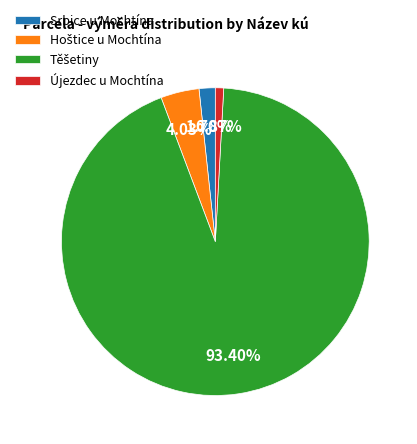

Combined, do Srbice u Mochtína and Újezdec u Mochtína account for over 50%?

No